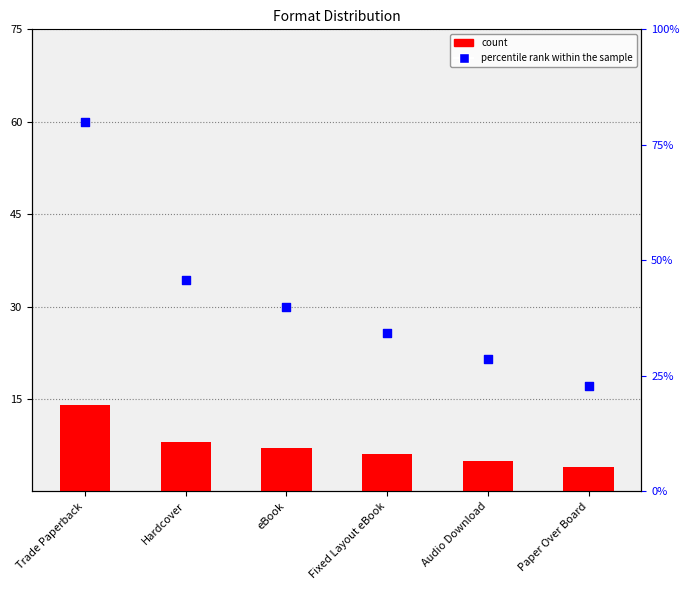

Is the value of percentile rank within the sample at Hardcover greater than the value of count at Hardcover?

Yes